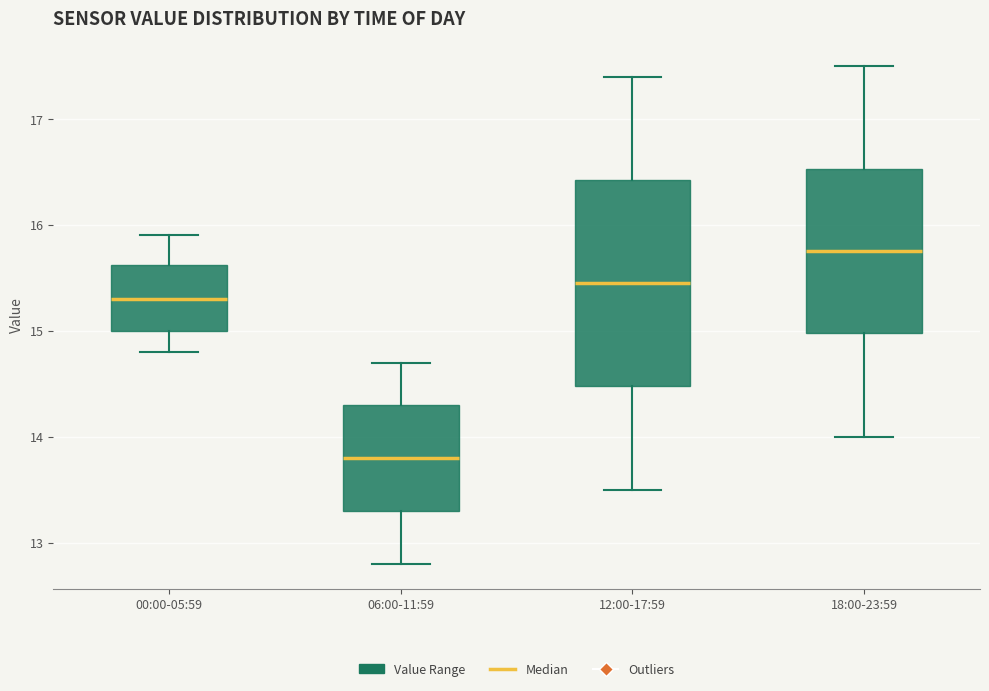

Which box's median line is the highest?

18:00-23:59